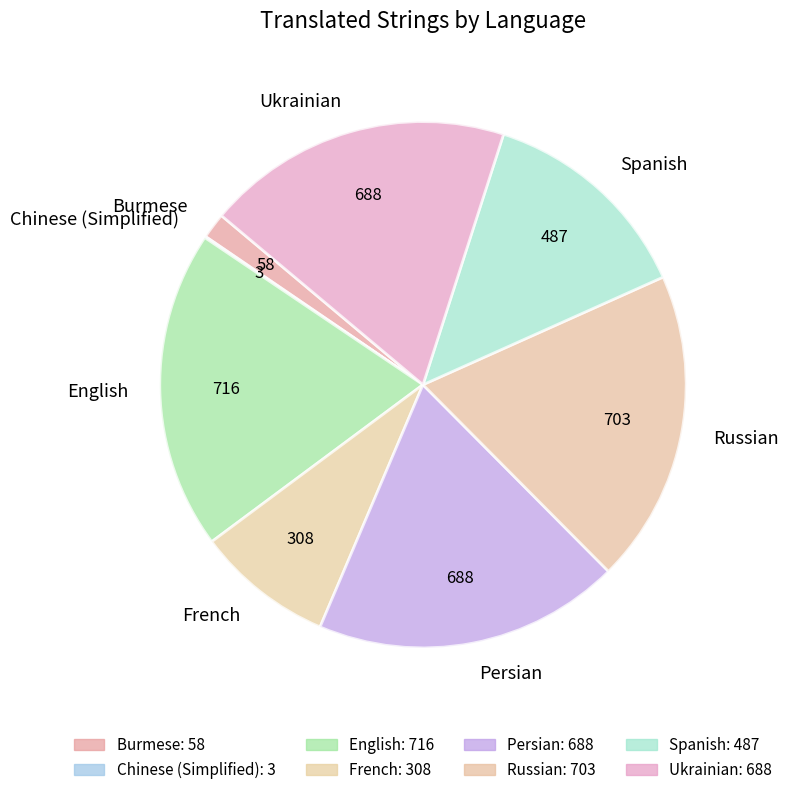

Is there any slice that represents more than half of the pie?

No